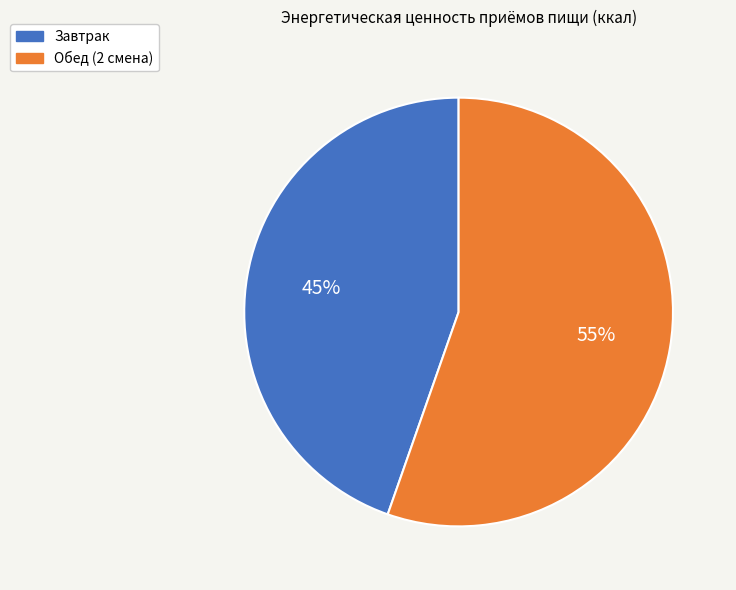

Which slice is the smallest?

Завтрак